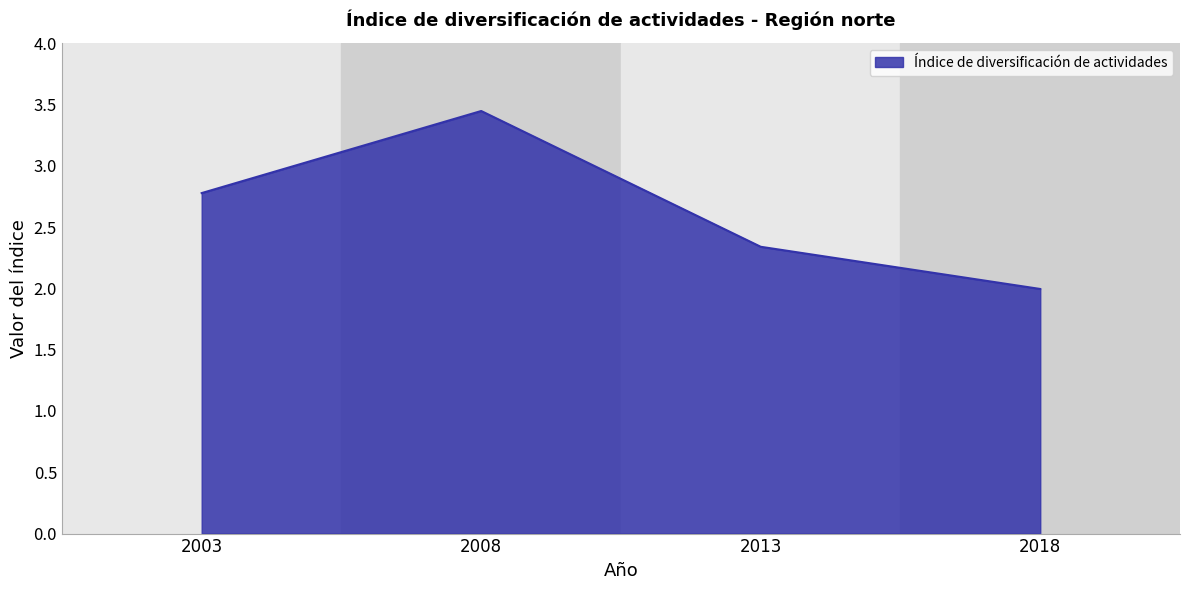

What is the smallest value displayed?

2.0